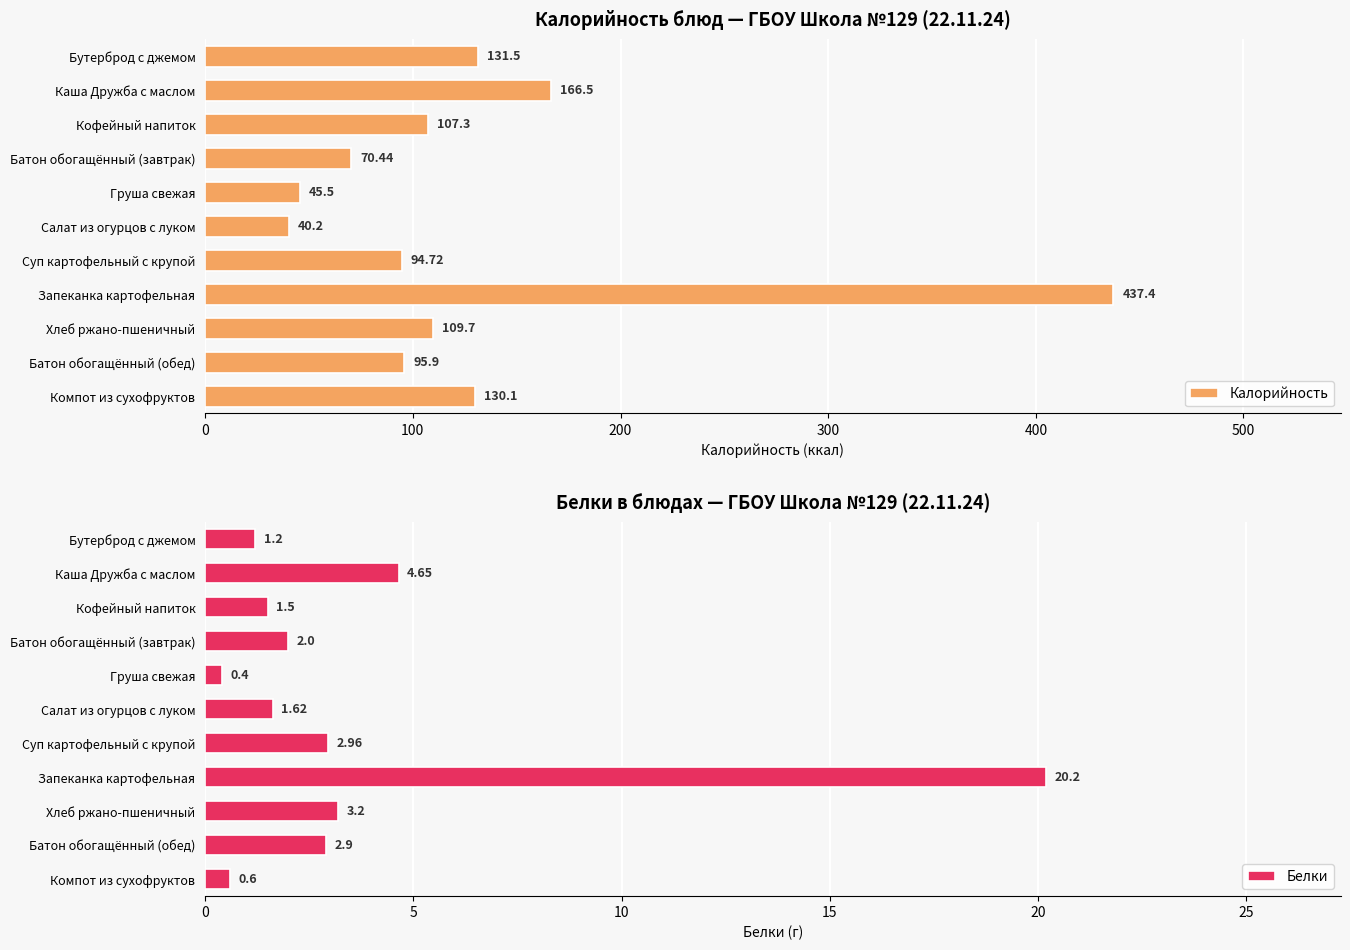

What is the difference between the maximum and second lowest values in the Калорийность series?

391.9